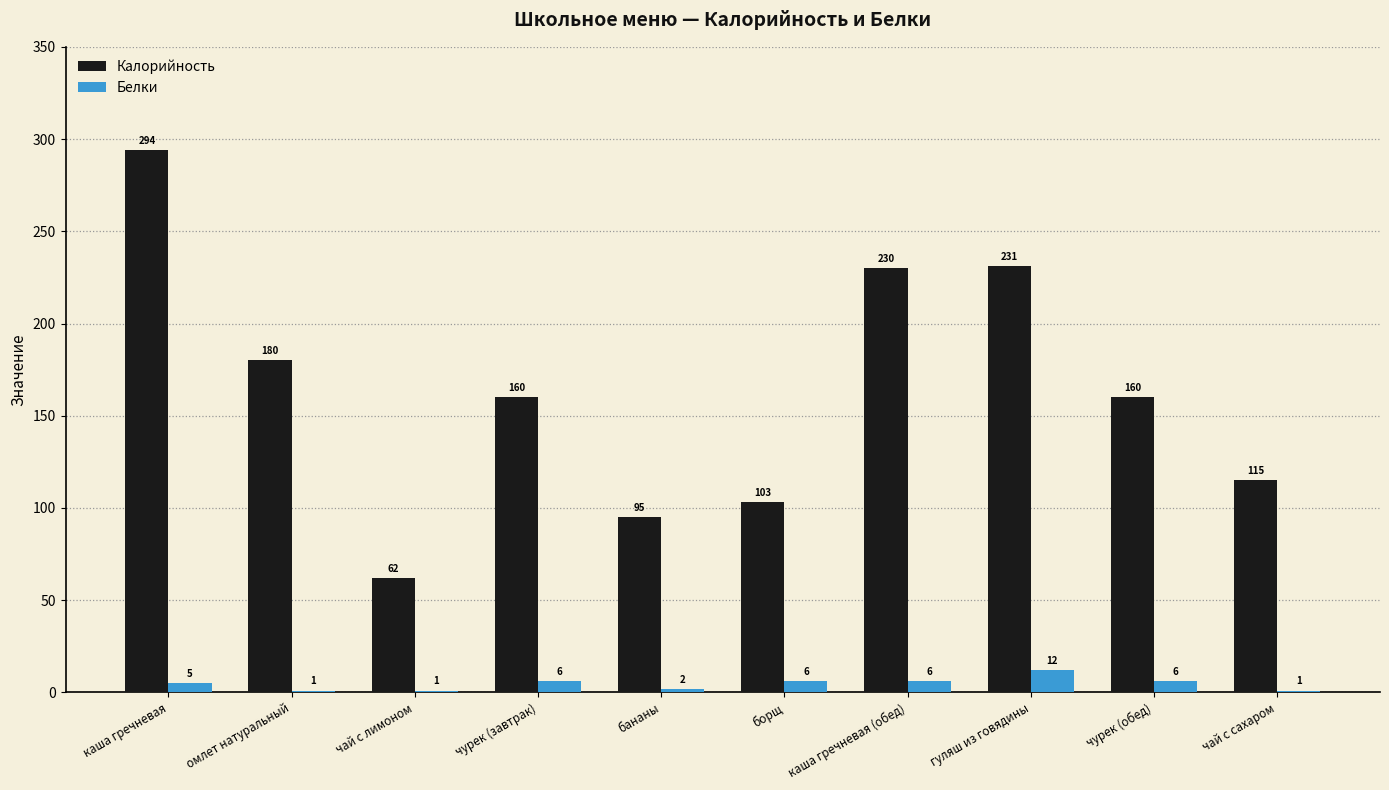

What is the average value of the Белки series?

5